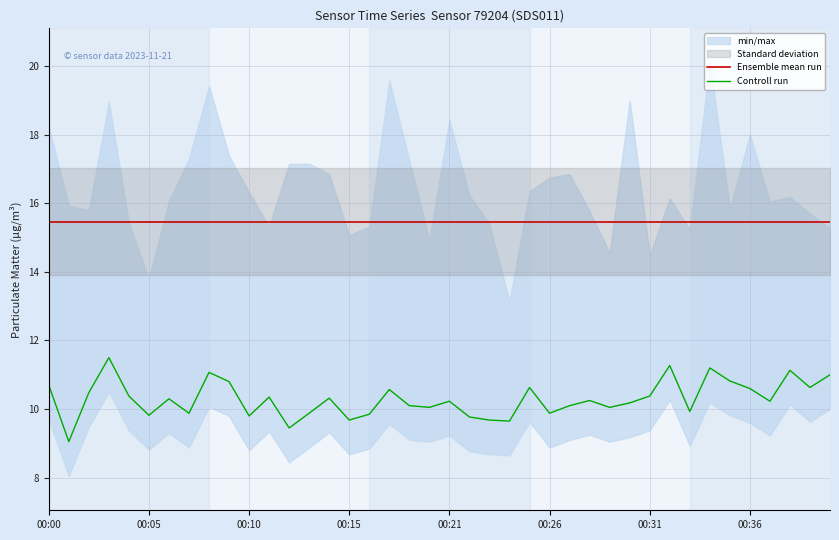

Which has a higher value, 00:00 or 34?

00:00